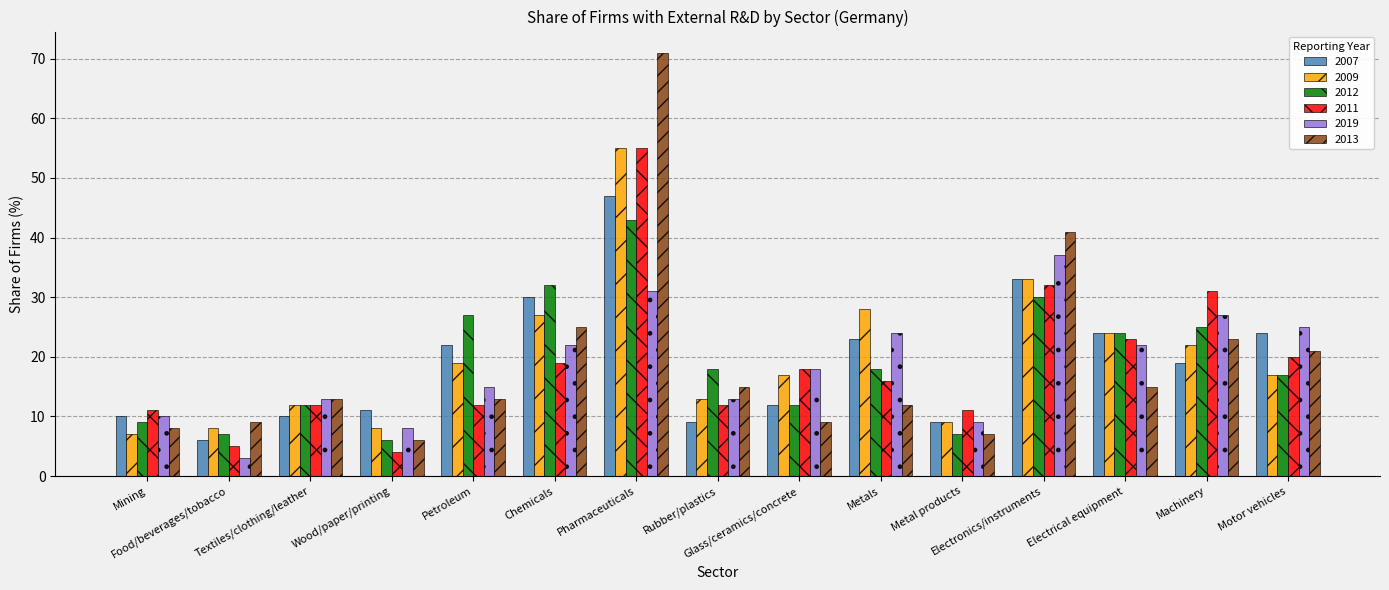

At which category is the sum across all series the highest?

Pharmaceuticals